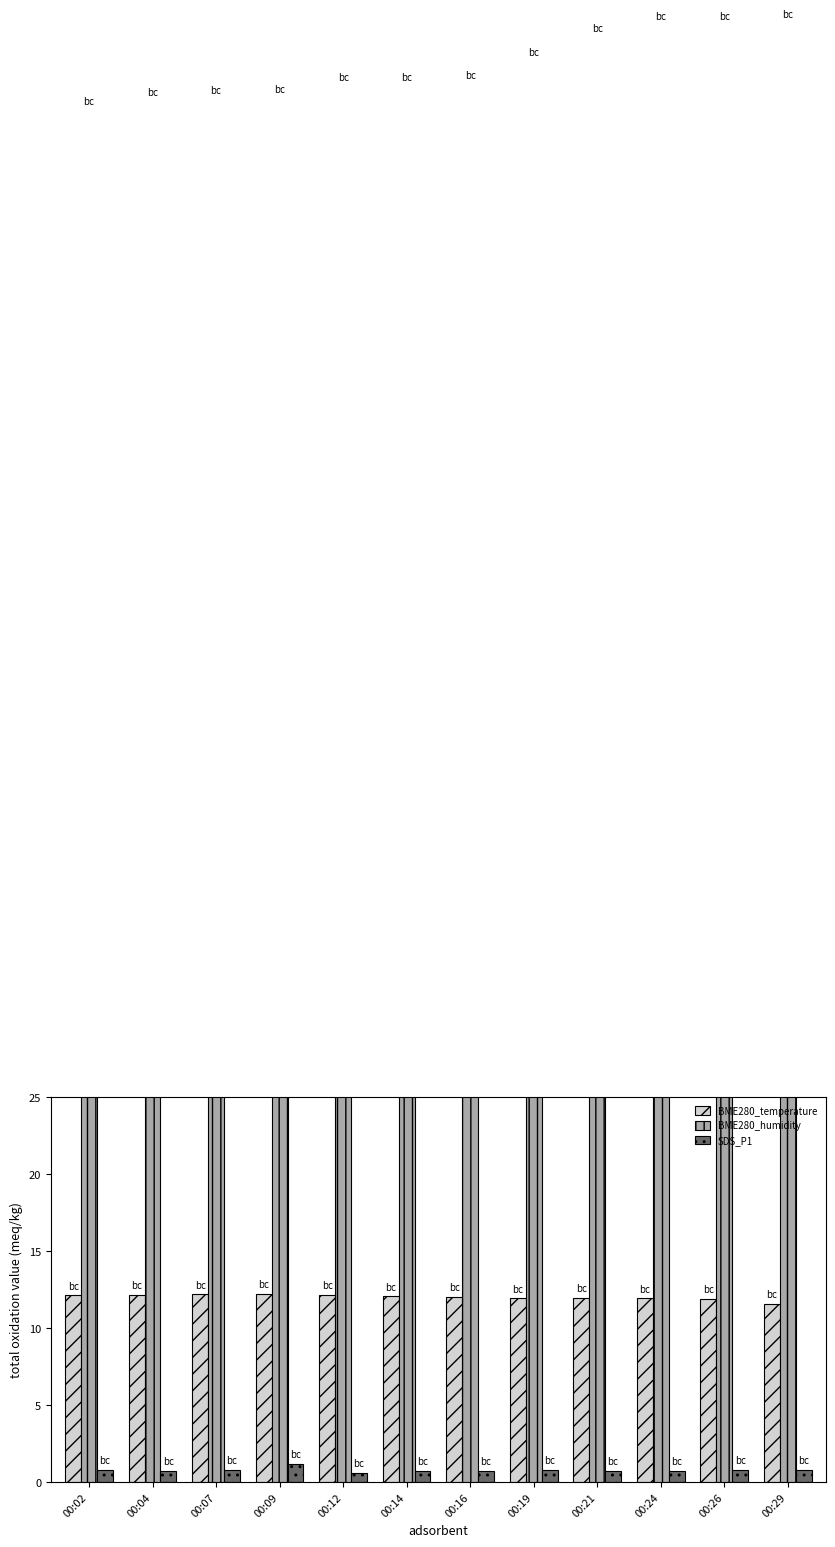

Does the chart contain any negative values?

No